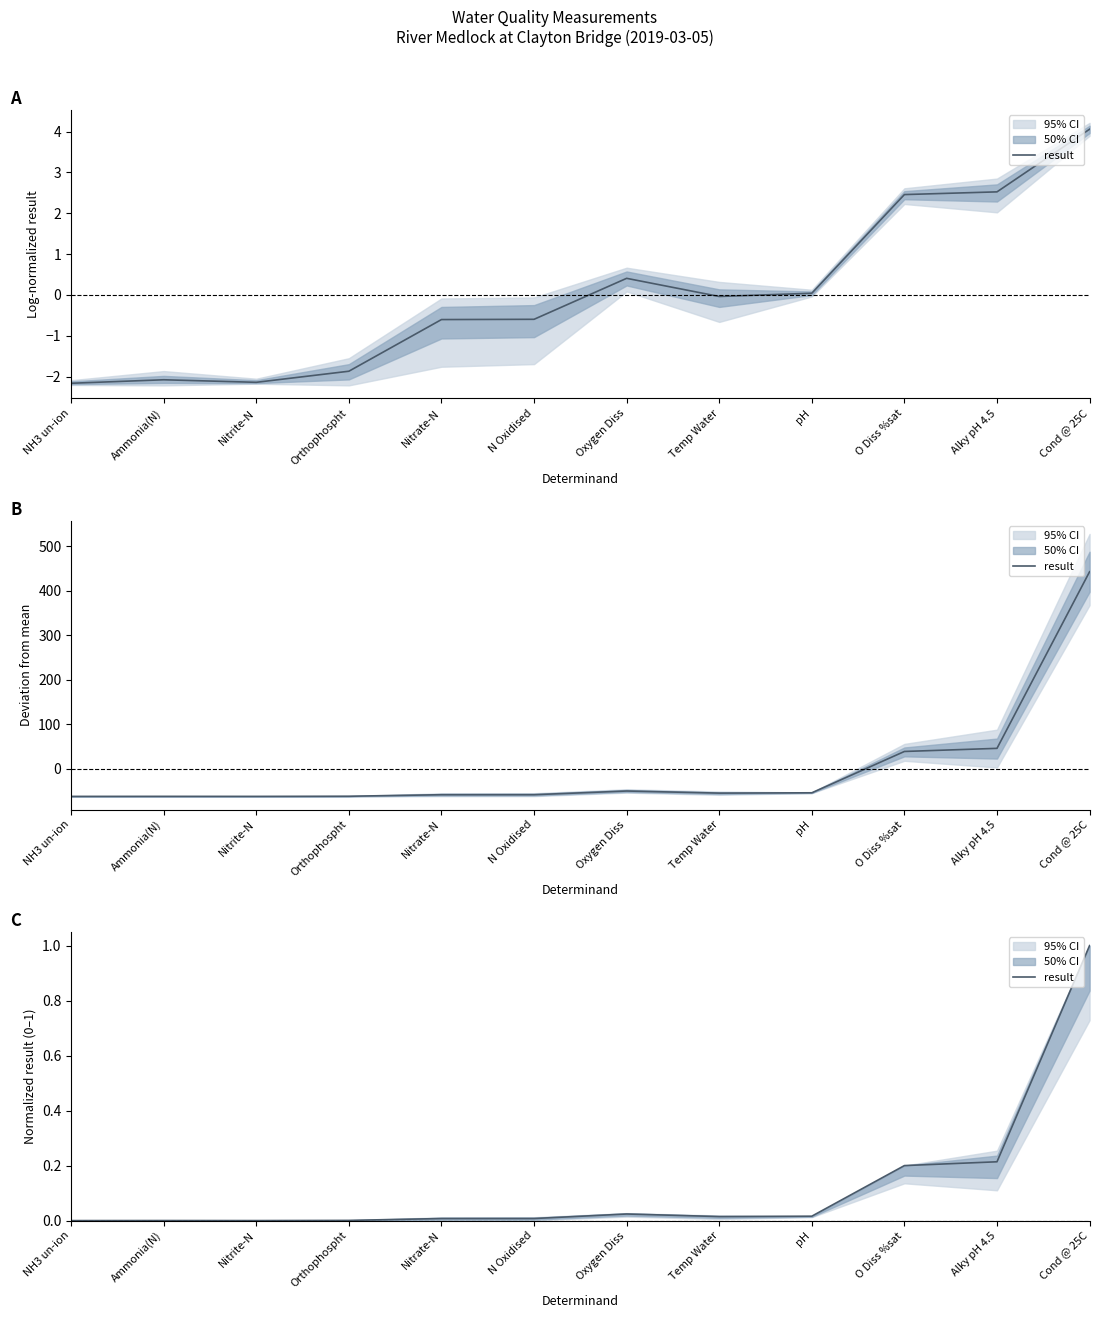

True or false: the data has more than 0 interior local peaks.

True